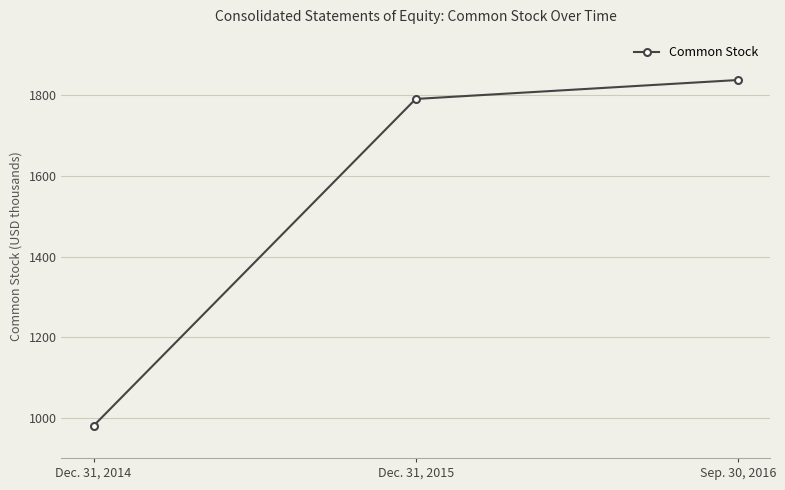

At which label is the value closest to 1409?

Dec. 31, 2015